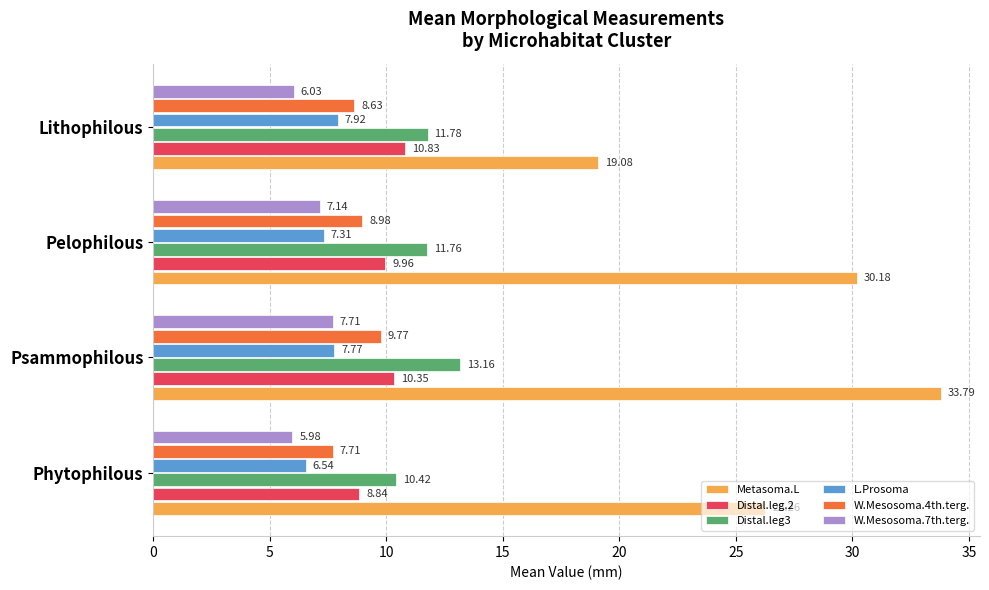

Which series has the largest range (max minus min)?

Metasoma.L